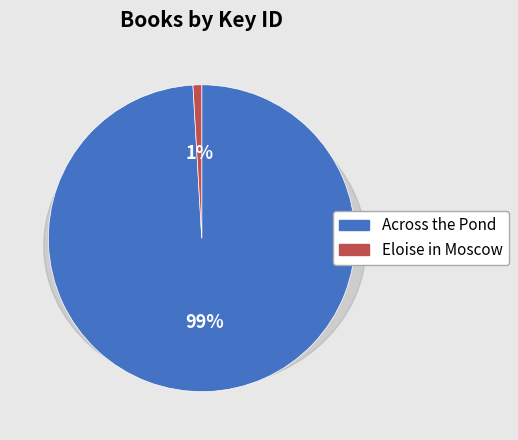

What is the ratio of the value at Across the Pond to the value at Eloise in Moscow?

108.0